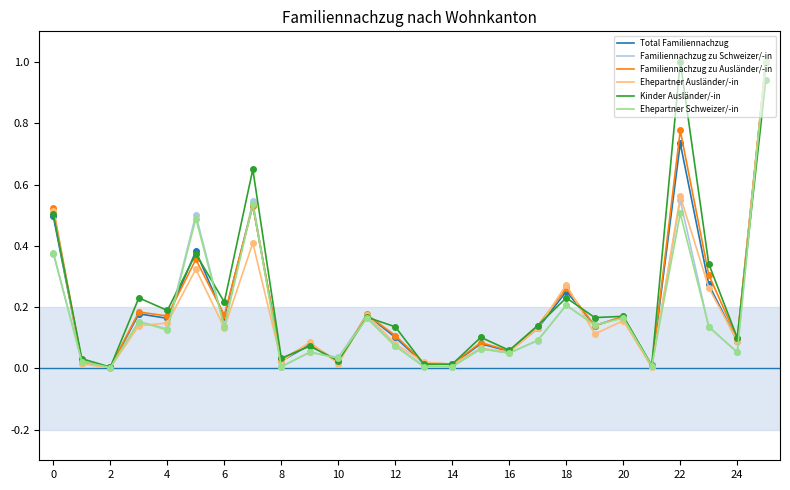

What is the greatest value displayed?

1.0